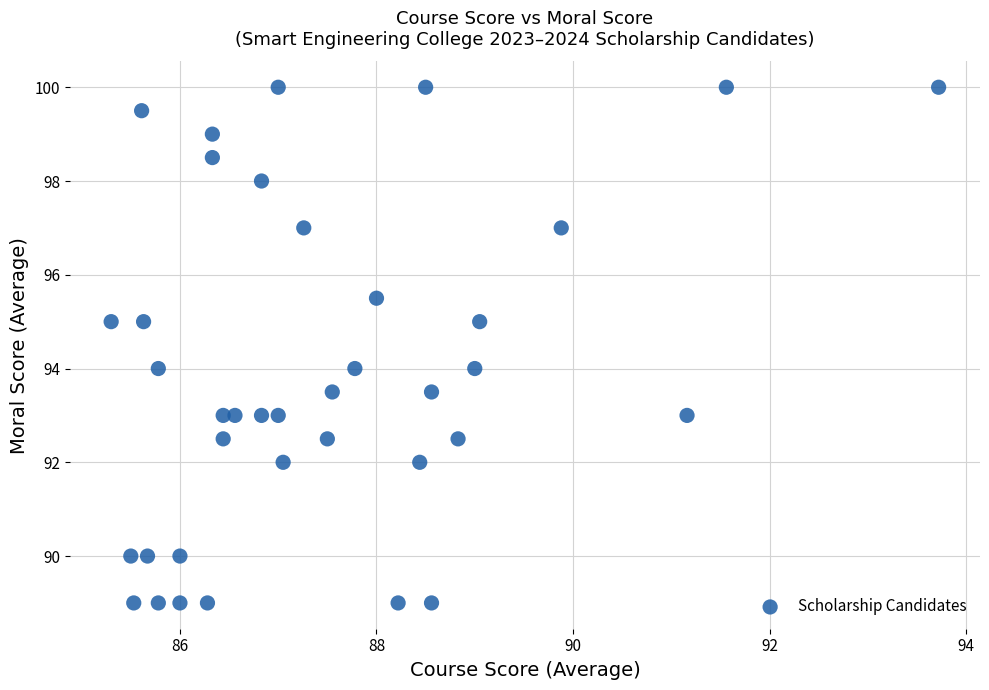

What is the range of X values (max minus min)?

8.4